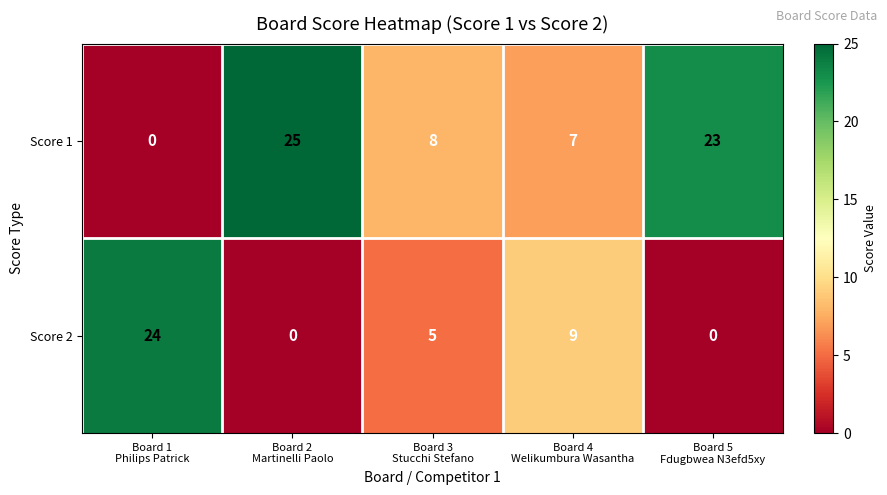

Rank the series by their maximum value, from highest to lowest.

Score 1, Score 2